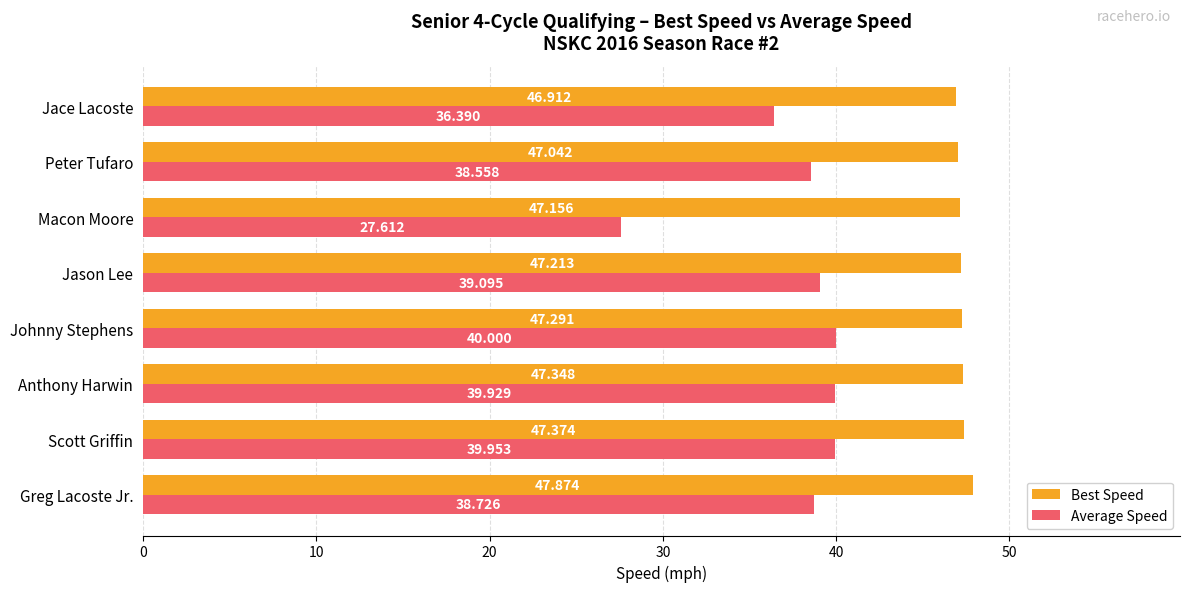

At which category is the sum across all series the highest?

Scott Griffin